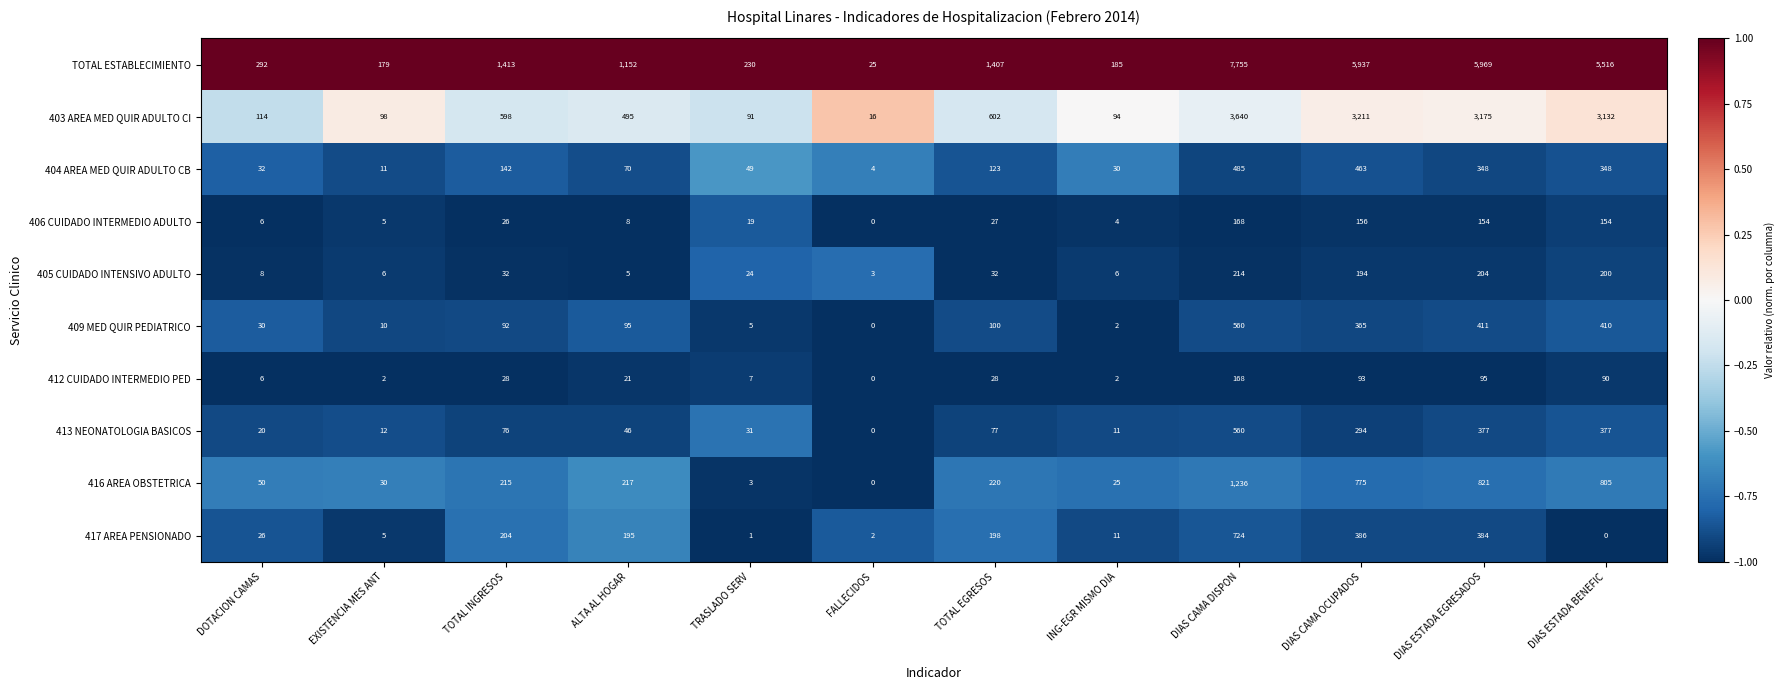

Where is 417 AREA PENSIONADO nearest to the value 362?

DIAS ESTADA EGRESADOS